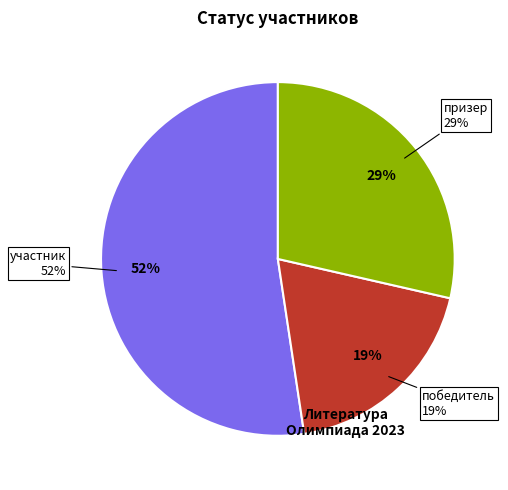

To the nearest percent, what is the difference between the largest and smallest slice percentages?

33%